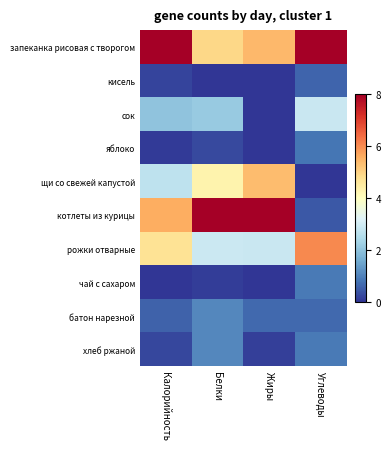

At Углеводы, list the series in order from smallest to largest.

щи со свежей капустой, котлеты из курицы, кисель, батон нарезной, яблоко, хлеб ржаной, чай с сахаром, сок, рожки отварные, запеканка рисовая с творогом